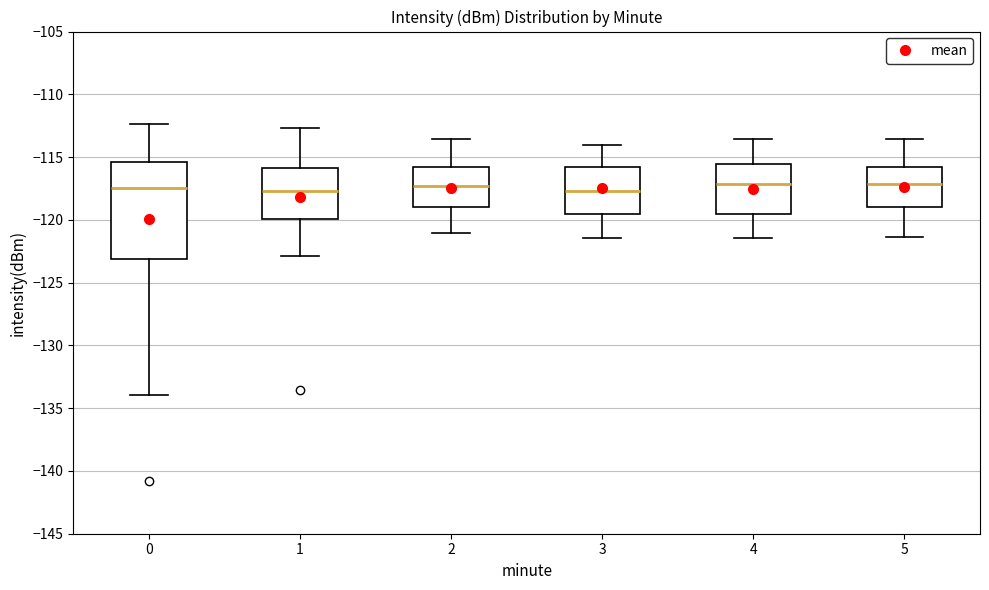

Comparing the boxes themselves (not the whiskers), which one is the tallest?

0